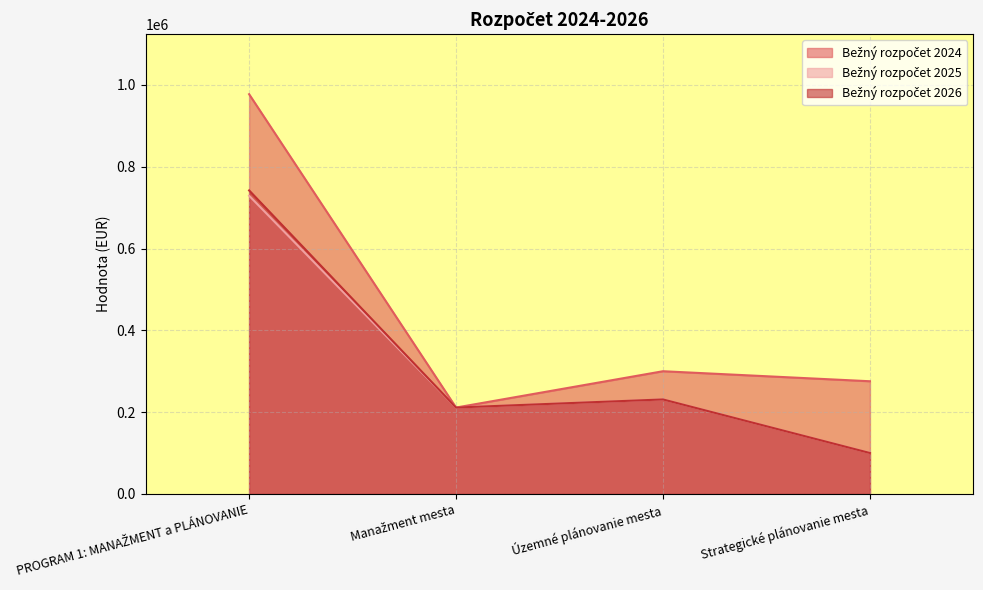

At which category is the sum across all series the highest?

PROGRAM 1: MANAŽMENT a PLÁNOVANIE